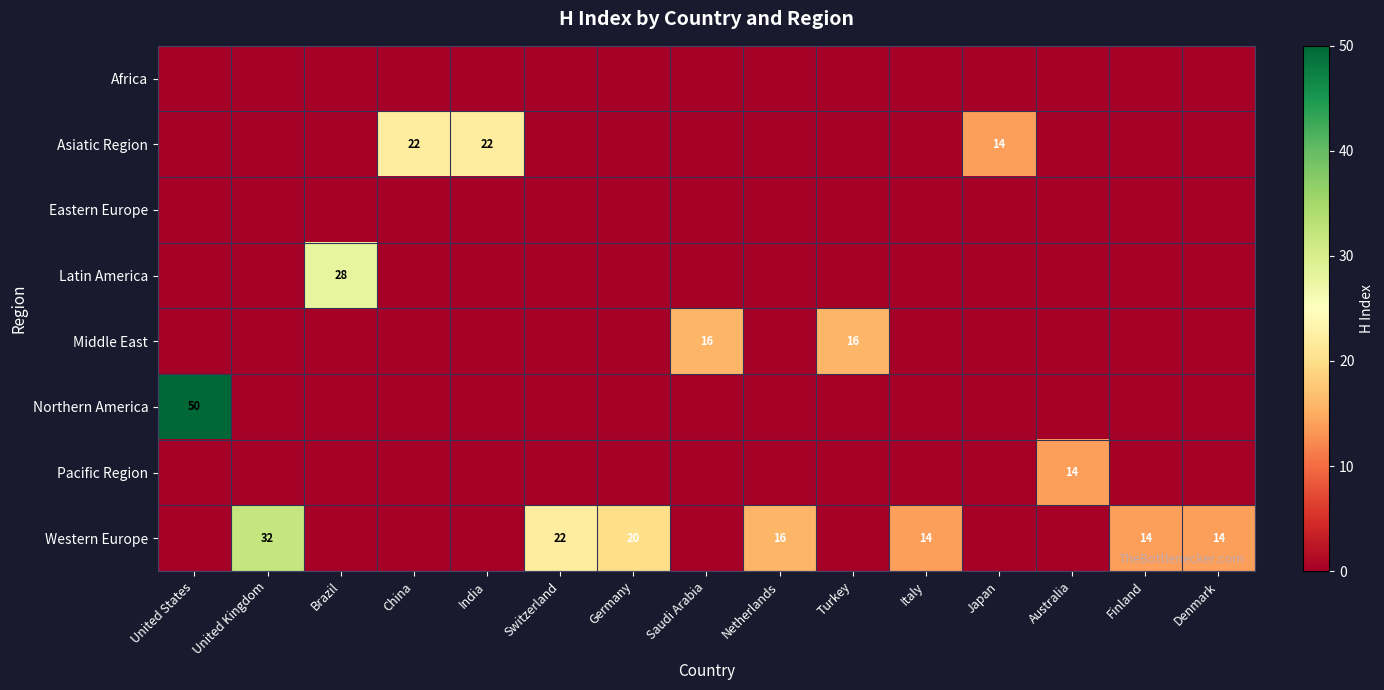

Which has a higher value, Italy or Japan?

Italy